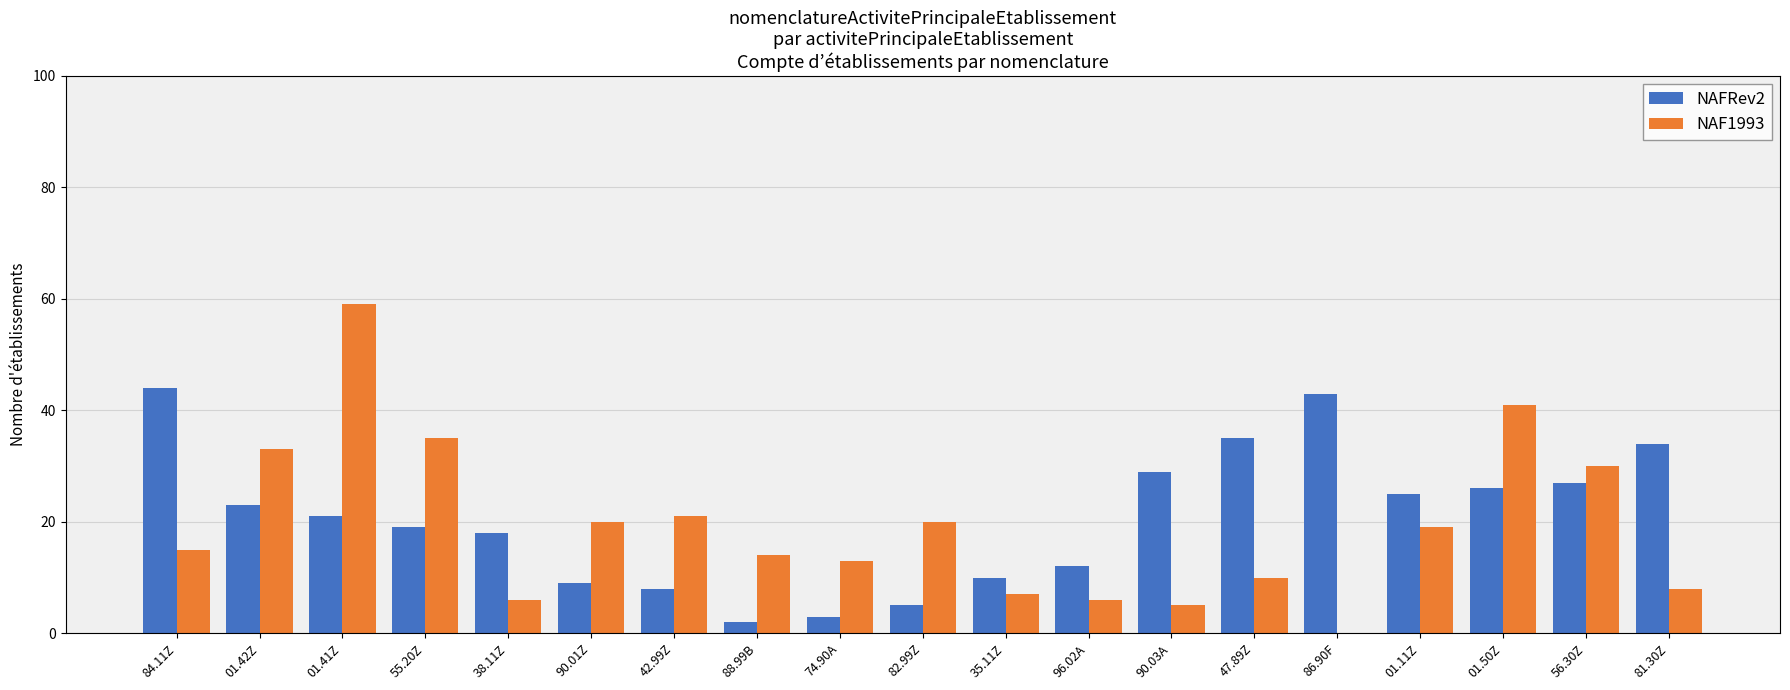

How many values in NAF1993 are above zero?

18